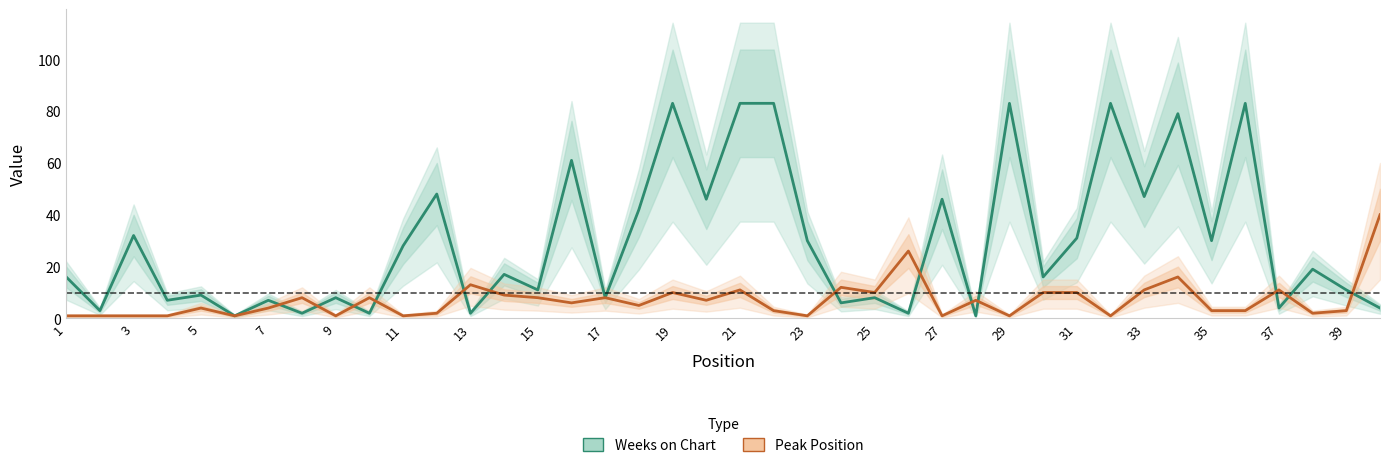

How many values in the Weeks on Chart series are below 17?

20